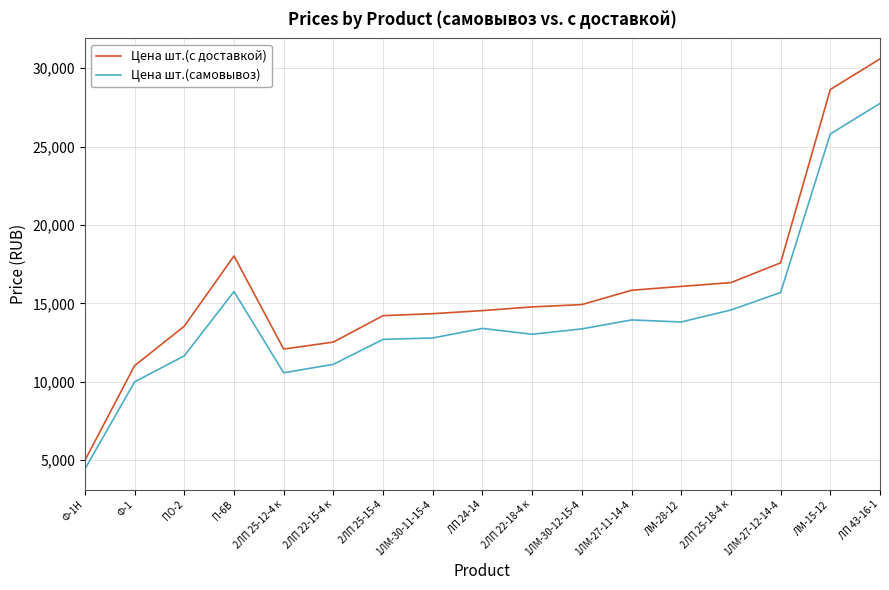

The value of Цена шт.(с доставкой) at 2ЛП 25-12-4 к is 12093.3. True or false?

True